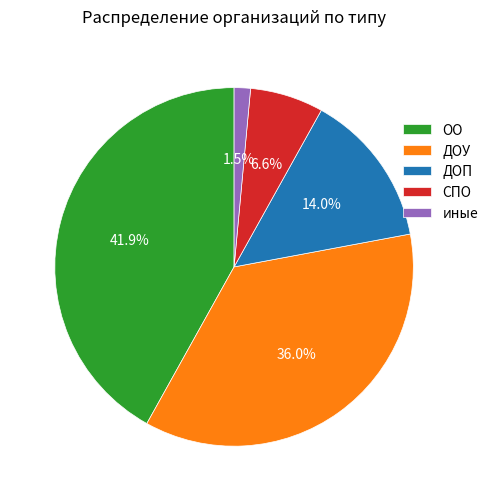

What percentage is the ДОУ slice, to the nearest percent?

36%